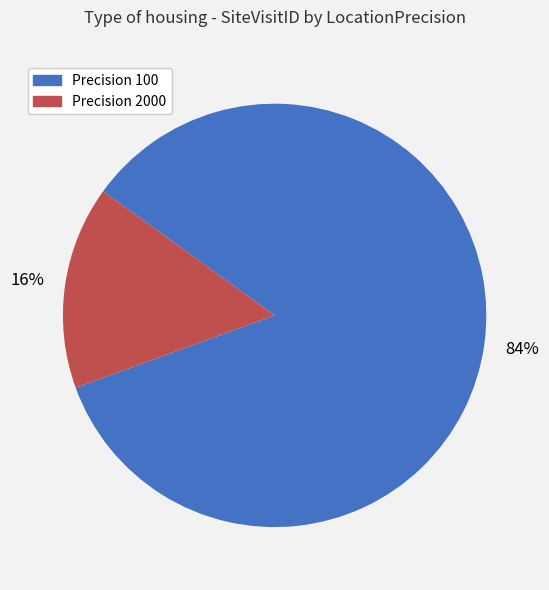

Is there any slice that represents more than half of the pie?

Yes